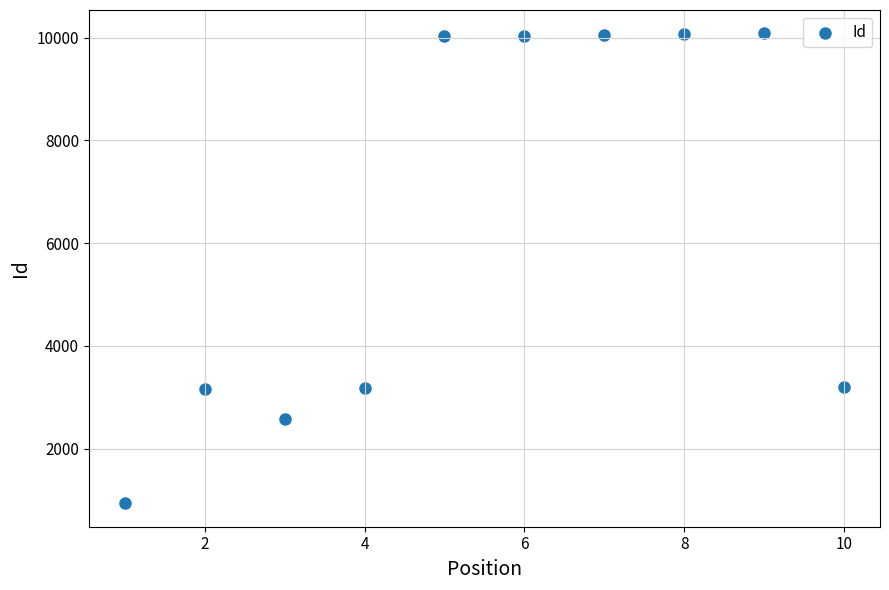

What is the range of X values (max minus min)?

9